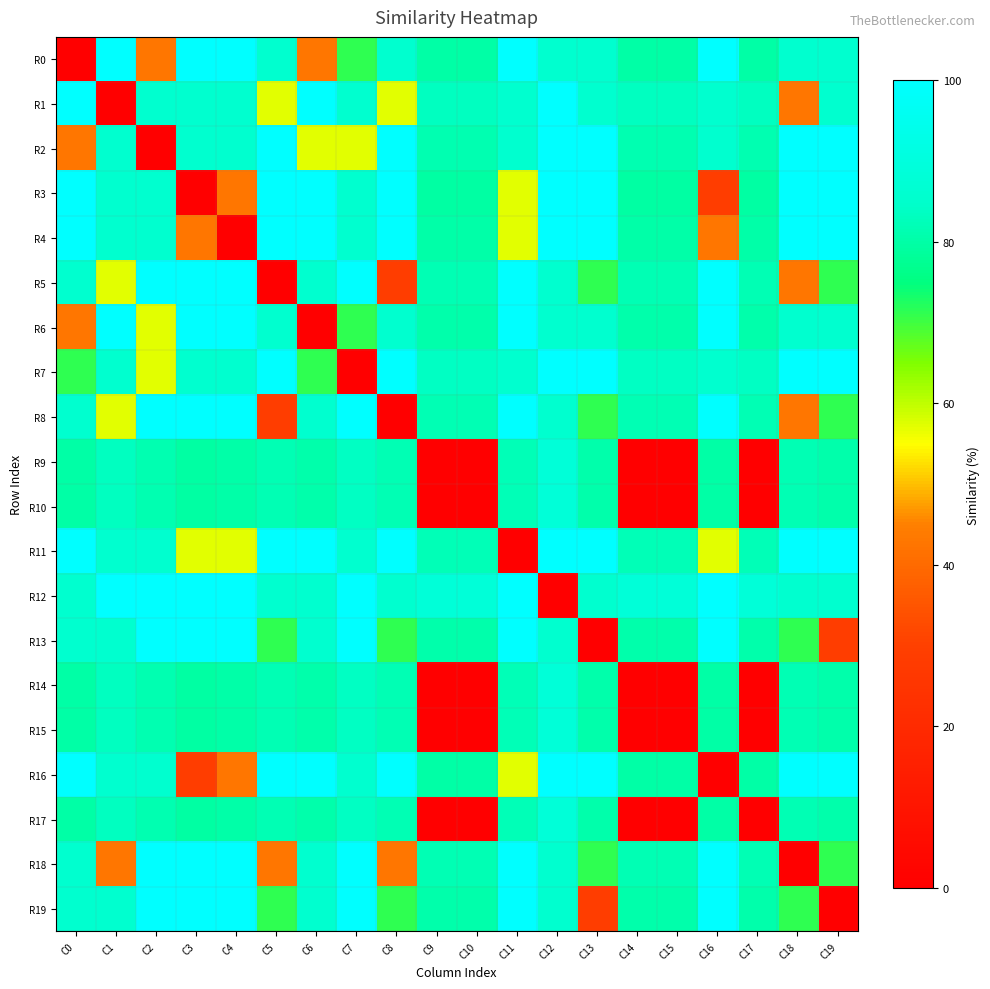

Reading left to right, what are all the values shown in this chart?

R0: C0=0.0	C1=100.0	C2=42.9	C3=100.0	C4=100.0	C5=85.7	C6=42.9	C7=71.4	C8=85.7	C9=79.9	C10=79.9	C11=100.0	C12=85.7	C13=85.7	C14=79.9	C15=79.9	C16=100.0	C17=79.9	C18=85.7	C19=85.7
R1: C0=100.0	C1=0.0	C2=85.7	C3=85.7	C4=85.7	C5=57.1	C6=100.0	C7=85.7	C8=57.1	C9=83.5	C10=83.5	C11=85.7	C12=100.0	C13=85.7	C14=83.5	C15=83.5	C16=85.7	C17=83.5	C18=42.9	C19=85.7
R2: C0=42.9	C1=85.7	C2=0.0	C3=85.7	C4=85.7	C5=100.0	C6=57.1	C7=57.1	C8=100.0	C9=81.2	C10=81.2	C11=85.7	C12=100.0	C13=100.0	C14=81.2	C15=81.2	C16=85.7	C17=81.2	C18=100.0	C19=100.0
R3: C0=100.0	C1=85.7	C2=85.7	C3=0.0	C4=42.9	C5=100.0	C6=100.0	C7=85.7	C8=100.0	C9=79.5	C10=79.5	C11=57.1	C12=100.0	C13=100.0	C14=79.5	C15=79.5	C16=28.6	C17=79.5	C18=100.0	C19=100.0
R4: C0=100.0	C1=85.7	C2=85.7	C3=42.9	C4=0.0	C5=100.0	C6=100.0	C7=85.7	C8=100.0	C9=80.4	C10=80.4	C11=57.1	C12=100.0	C13=100.0	C14=80.4	C15=80.4	C16=42.9	C17=80.4	C18=100.0	C19=100.0
R5: C0=85.7	C1=57.1	C2=100.0	C3=100.0	C4=100.0	C5=0.0	C6=85.7	C7=100.0	C8=28.6	C9=81.7	C10=81.7	C11=100.0	C12=85.7	C13=71.4	C14=81.7	C15=81.7	C16=100.0	C17=81.7	C18=42.9	C19=71.4
R6: C0=42.9	C1=100.0	C2=57.1	C3=100.0	C4=100.0	C5=85.7	C6=0.0	C7=71.4	C8=85.7	C9=80.8	C10=80.8	C11=100.0	C12=85.7	C13=85.7	C14=80.8	C15=80.8	C16=100.0	C17=80.8	C18=85.7	C19=85.7
R7: C0=71.4	C1=85.7	C2=57.1	C3=85.7	C4=85.7	C5=100.0	C6=71.4	C7=0.0	C8=100.0	C9=83.9	C10=83.9	C11=85.7	C12=100.0	C13=100.0	C14=83.9	C15=83.9	C16=85.7	C17=83.9	C18=100.0	C19=100.0
R8: C0=85.7	C1=57.1	C2=100.0	C3=100.0	C4=100.0	C5=28.6	C6=85.7	C7=100.0	C8=0.0	C9=81.7	C10=81.7	C11=100.0	C12=85.7	C13=71.4	C14=81.7	C15=81.7	C16=100.0	C17=81.7	C18=42.9	C19=71.4
R9: C0=79.9	C1=83.5	C2=81.2	C3=79.5	C4=80.4	C5=81.7	C6=80.8	C7=83.9	C8=81.7	C9=0.0	C10=0.0	C11=82.1	C12=88.4	C13=80.8	C14=0.0	C15=0.0	C16=79.9	C17=0.0	C18=81.7	C19=80.8
R10: C0=79.9	C1=83.5	C2=81.2	C3=79.5	C4=80.4	C5=81.7	C6=80.8	C7=83.9	C8=81.7	C9=0.0	C10=0.0	C11=82.1	C12=88.4	C13=80.8	C14=0.0	C15=0.0	C16=79.9	C17=0.0	C18=81.7	C19=80.8
R11: C0=100.0	C1=85.7	C2=85.7	C3=57.1	C4=57.1	C5=100.0	C6=100.0	C7=85.7	C8=100.0	C9=82.1	C10=82.1	C11=0.0	C12=100.0	C13=100.0	C14=82.1	C15=82.1	C16=57.1	C17=82.1	C18=100.0	C19=100.0
R12: C0=85.7	C1=100.0	C2=100.0	C3=100.0	C4=100.0	C5=85.7	C6=85.7	C7=100.0	C8=85.7	C9=88.4	C10=88.4	C11=100.0	C12=0.0	C13=85.7	C14=88.4	C15=88.4	C16=100.0	C17=88.4	C18=85.7	C19=85.7
R13: C0=85.7	C1=85.7	C2=100.0	C3=100.0	C4=100.0	C5=71.4	C6=85.7	C7=100.0	C8=71.4	C9=80.8	C10=80.8	C11=100.0	C12=85.7	C13=0.0	C14=80.8	C15=80.8	C16=100.0	C17=80.8	C18=71.4	C19=28.6
R14: C0=79.9	C1=83.5	C2=81.2	C3=79.5	C4=80.4	C5=81.7	C6=80.8	C7=83.9	C8=81.7	C9=0.0	C10=0.0	C11=82.1	C12=88.4	C13=80.8	C14=0.0	C15=0.0	C16=79.9	C17=0.0	C18=81.7	C19=80.8
R15: C0=79.9	C1=83.5	C2=81.2	C3=79.5	C4=80.4	C5=81.7	C6=80.8	C7=83.9	C8=81.7	C9=0.0	C10=0.0	C11=82.1	C12=88.4	C13=80.8	C14=0.0	C15=0.0	C16=79.9	C17=0.0	C18=81.7	C19=80.8
R16: C0=100.0	C1=85.7	C2=85.7	C3=28.6	C4=42.9	C5=100.0	C6=100.0	C7=85.7	C8=100.0	C9=79.9	C10=79.9	C11=57.1	C12=100.0	C13=100.0	C14=79.9	C15=79.9	C16=0.0	C17=79.9	C18=100.0	C19=100.0
R17: C0=79.9	C1=83.5	C2=81.2	C3=79.5	C4=80.4	C5=81.7	C6=80.8	C7=83.9	C8=81.7	C9=0.0	C10=0.0	C11=82.1	C12=88.4	C13=80.8	C14=0.0	C15=0.0	C16=79.9	C17=0.0	C18=81.7	C19=80.8
R18: C0=85.7	C1=42.9	C2=100.0	C3=100.0	C4=100.0	C5=42.9	C6=85.7	C7=100.0	C8=42.9	C9=81.7	C10=81.7	C11=100.0	C12=85.7	C13=71.4	C14=81.7	C15=81.7	C16=100.0	C17=81.7	C18=0.0	C19=71.4
R19: C0=85.7	C1=85.7	C2=100.0	C3=100.0	C4=100.0	C5=71.4	C6=85.7	C7=100.0	C8=71.4	C9=80.8	C10=80.8	C11=100.0	C12=85.7	C13=28.6	C14=80.8	C15=80.8	C16=100.0	C17=80.8	C18=71.4	C19=0.0